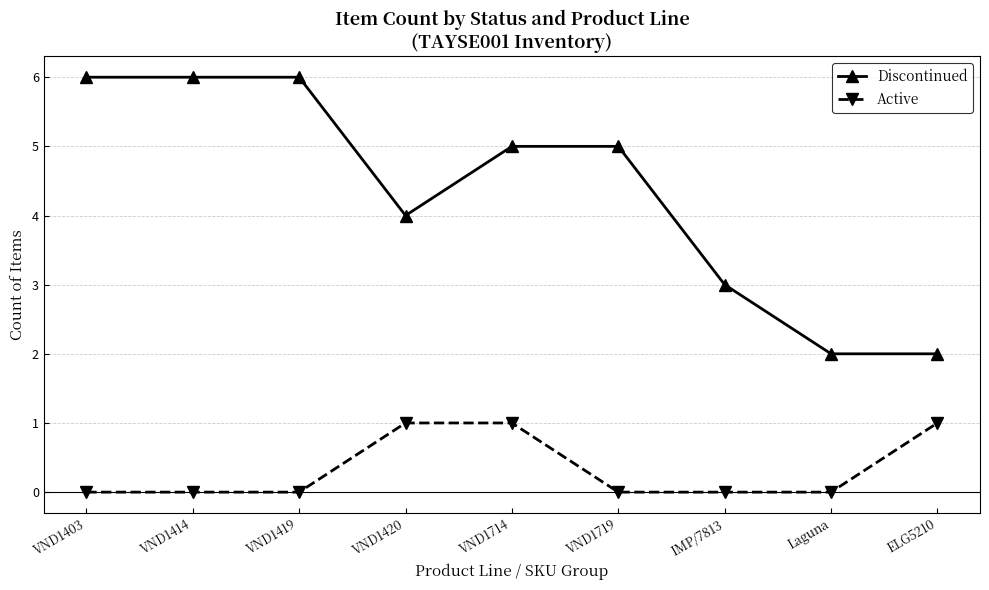

What is the total value across all series at VND1714?

6